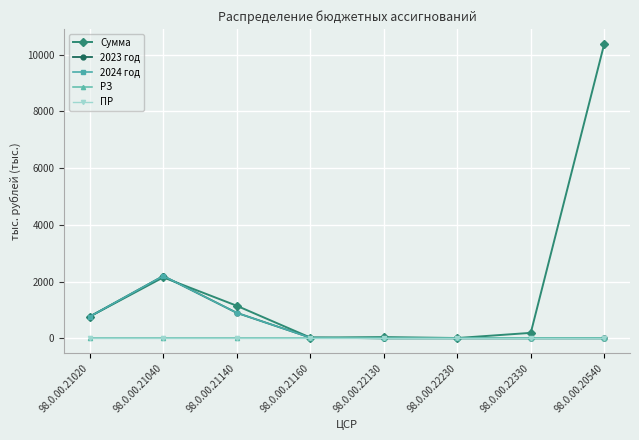

List the labels in order of Сумма value, smallest first.

98.0.00.22230, 98.0.00.21160, 98.0.00.22130, 98.0.00.22330, 98.0.00.21020, 98.0.00.21140, 98.0.00.21040, 98.0.00.20540